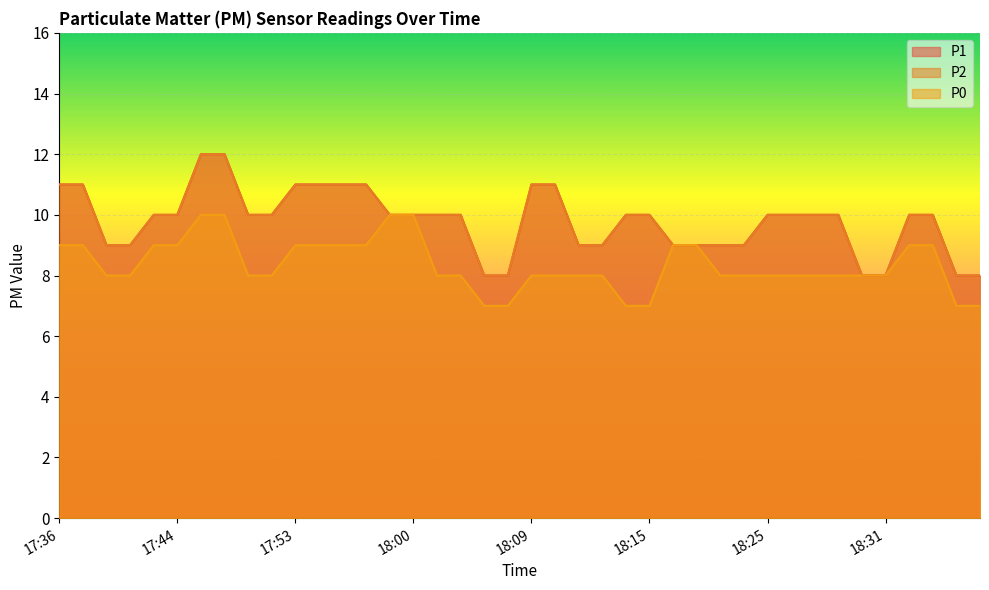

True or false: P1 and P0 intersect in this chart.

False